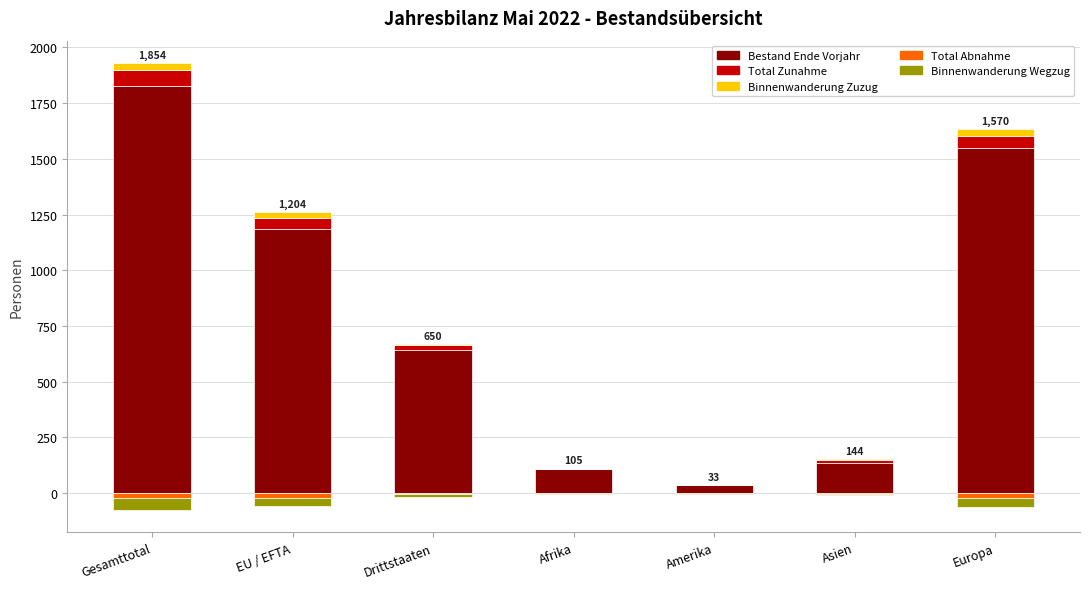

What is the value of the Binnenwanderung Wegzug bar at the 1st from the left?

-52